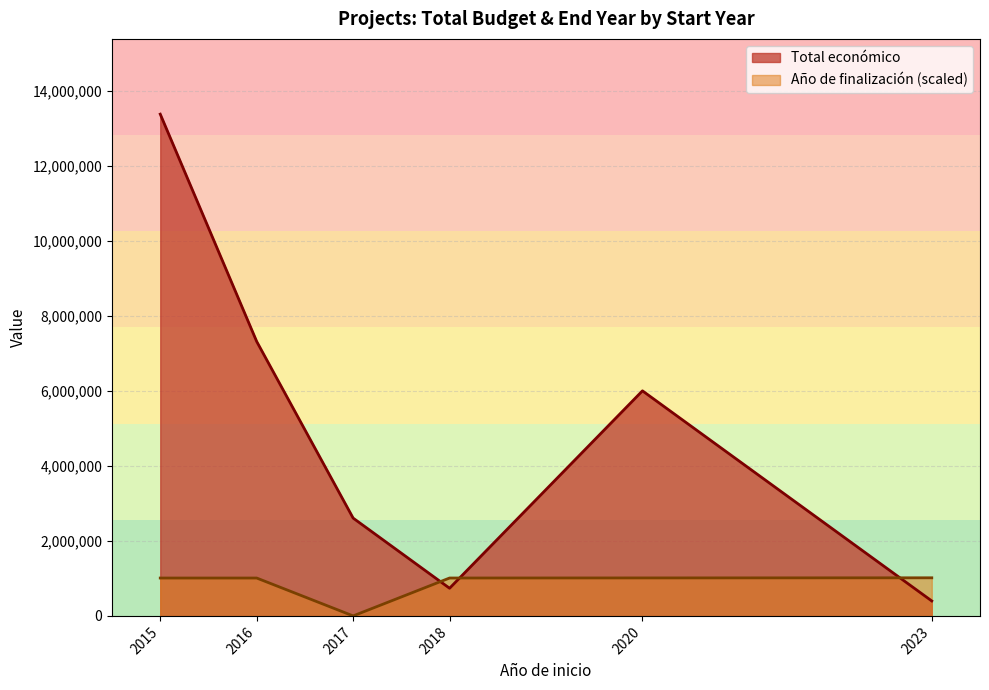

At 2017, list the series in order from largest to smallest.

Total económico, Año de finalización (scaled)